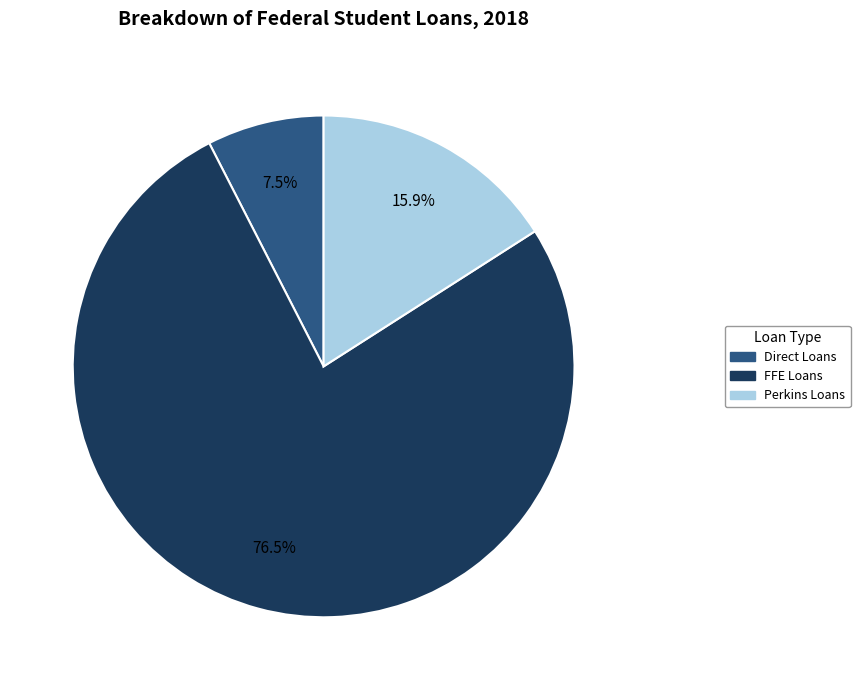

Does any single category account for the majority?

Yes